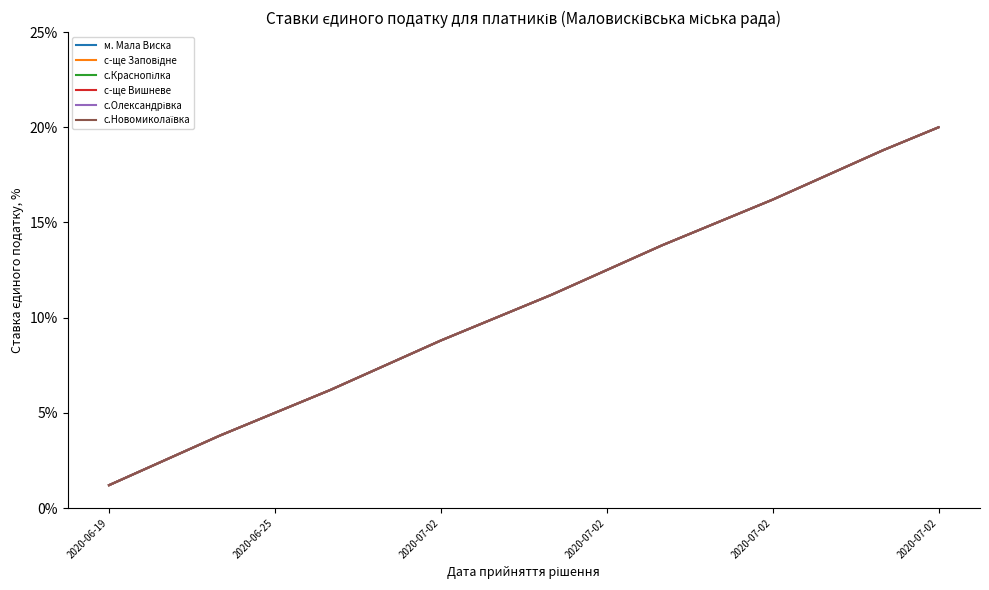

Does the chart display data point markers on the line(s)?

No